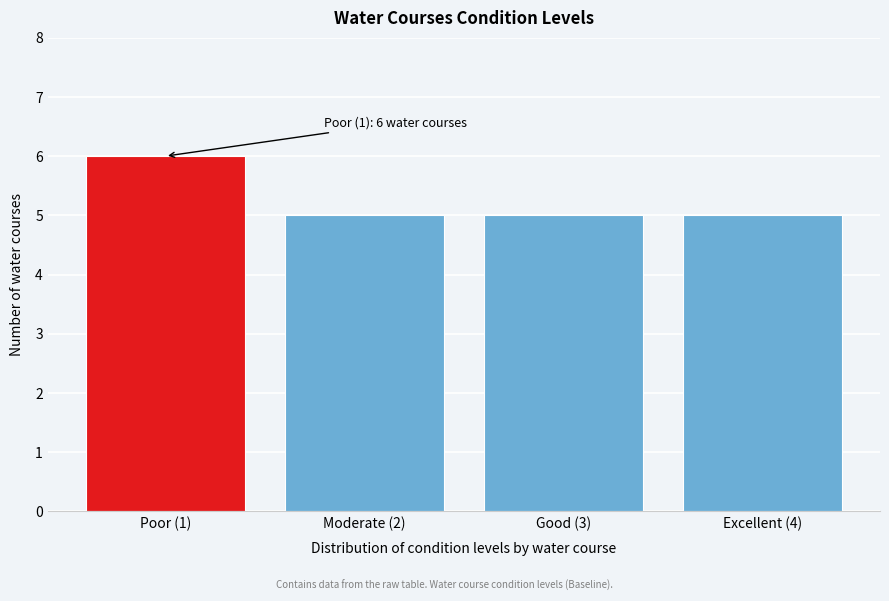

Reading left to right, transcribe all the data shown in this chart.

Poor (1)=6	Moderate (2)=5	Good (3)=5	Excellent (4)=5